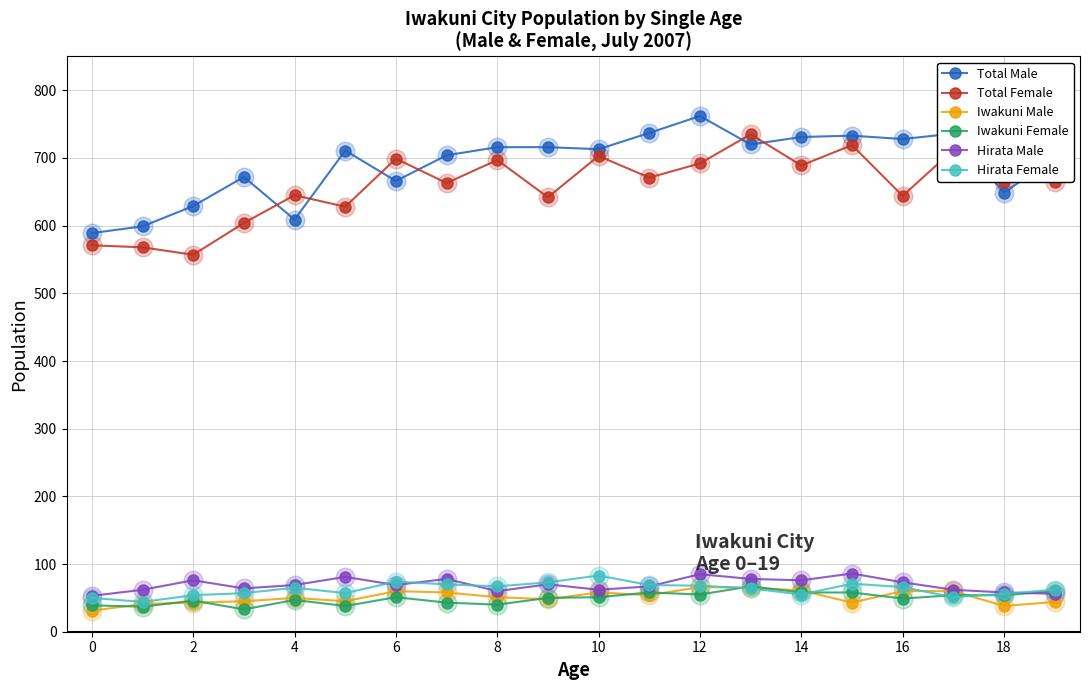

Which series has the largest total across all categories?

Total Male